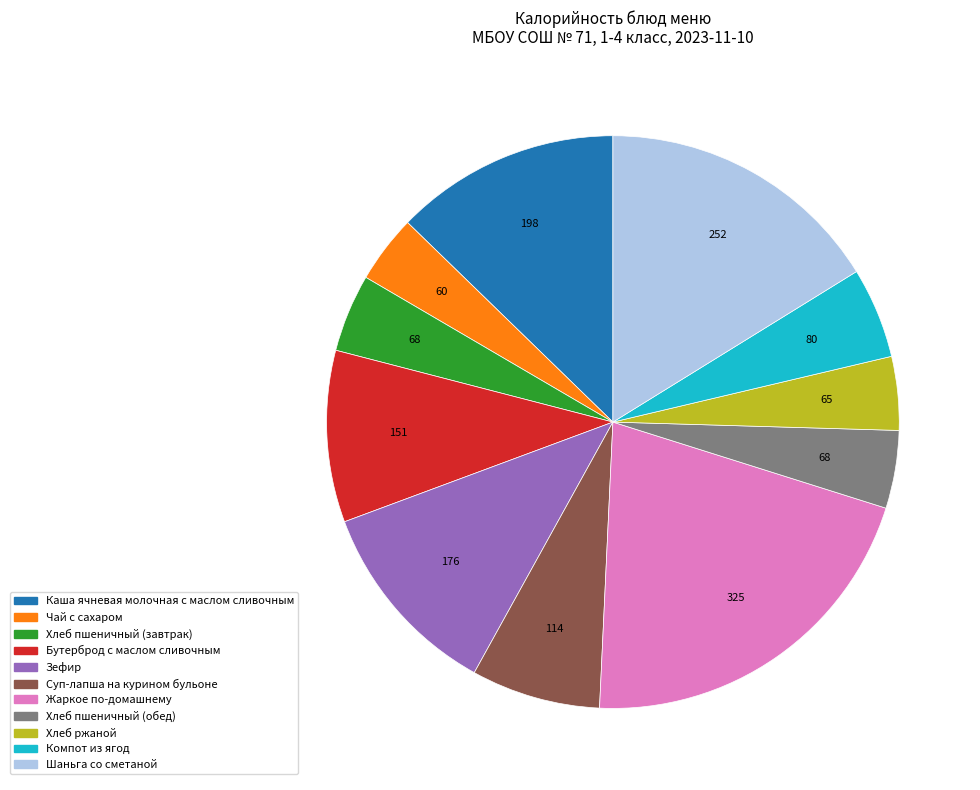

Does Жаркое по-домашнему account for over 50% of the chart?

No